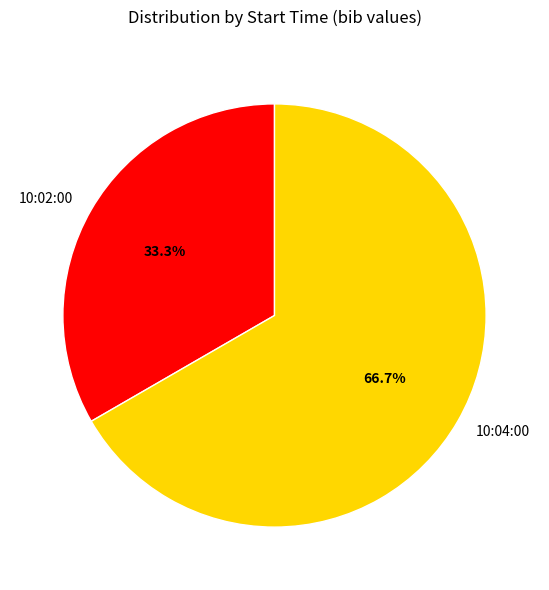

What percentage do 10:02:00 and 10:04:00 together represent?

100.0%